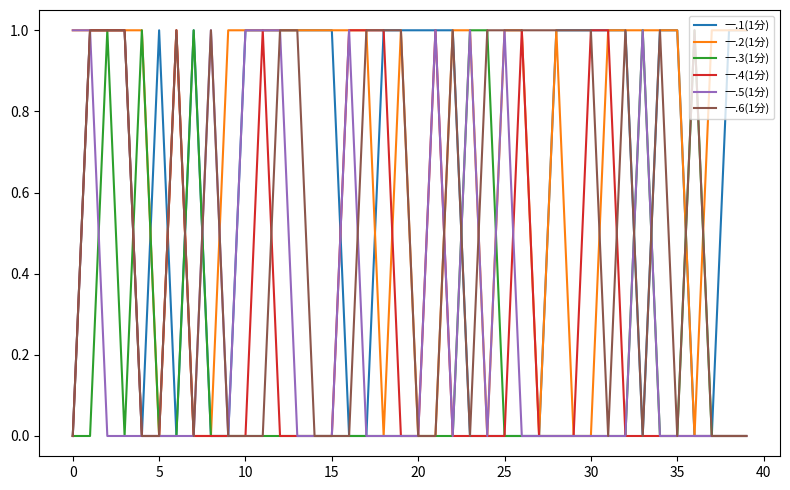

Which series has the largest total across all categories?

一.2(1分)